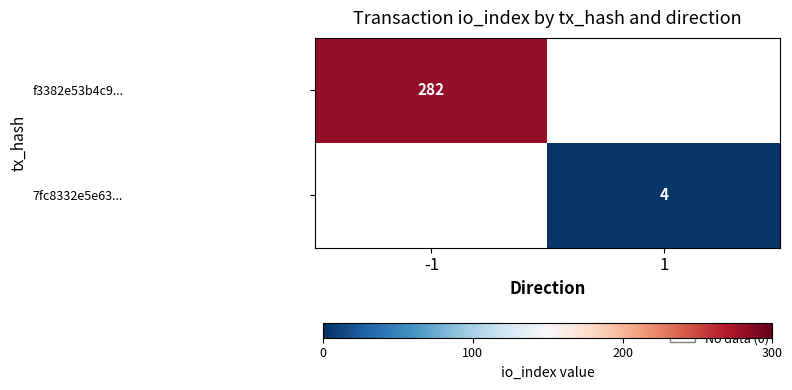

The 7fc8332e5e63... series shows 4 at 1. True or false?

True